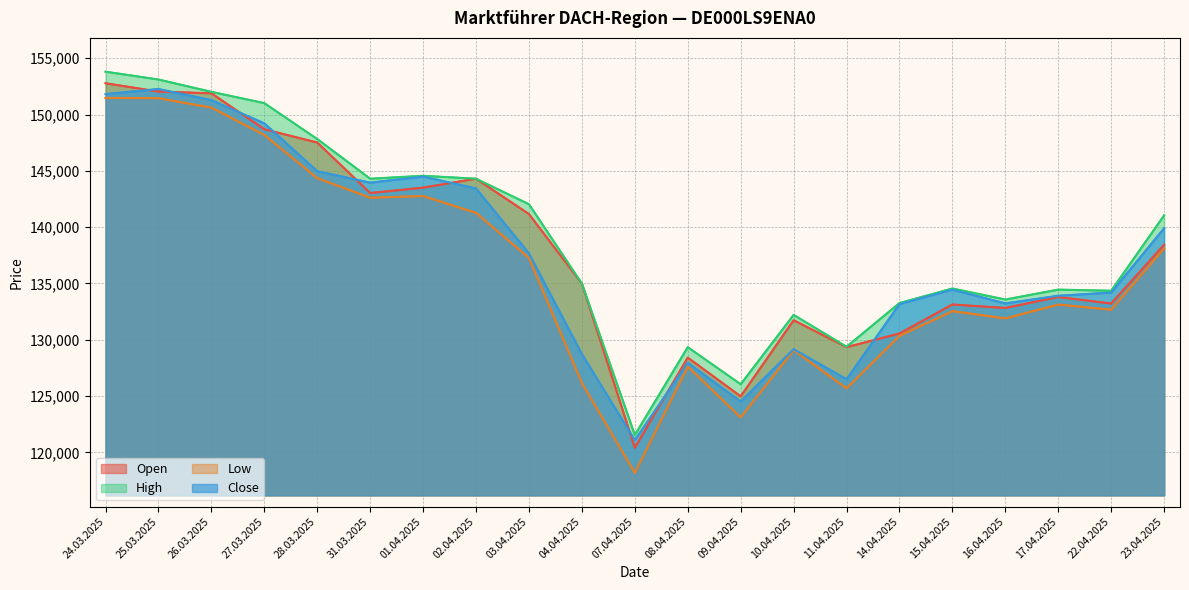

How many interior local peaks does the Close series have?

5